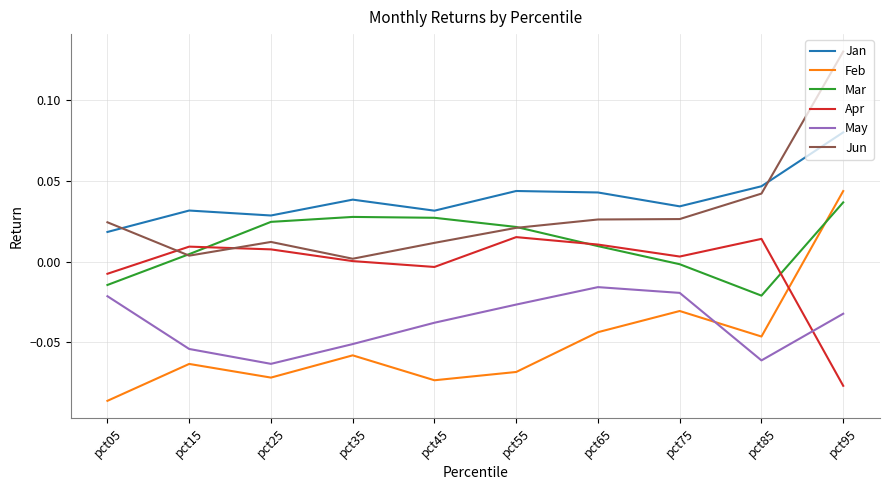

Is it true that Mar equals 0.0 at pct55?

True